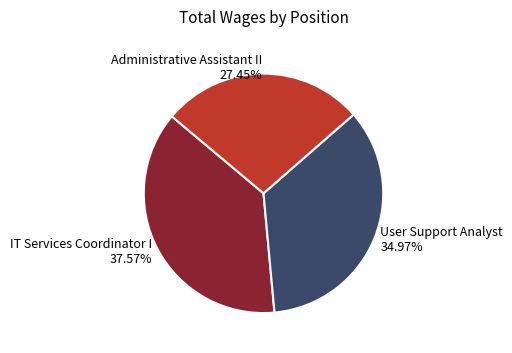

To the nearest percent, what percentage of the pie is User Support Analyst?

35%